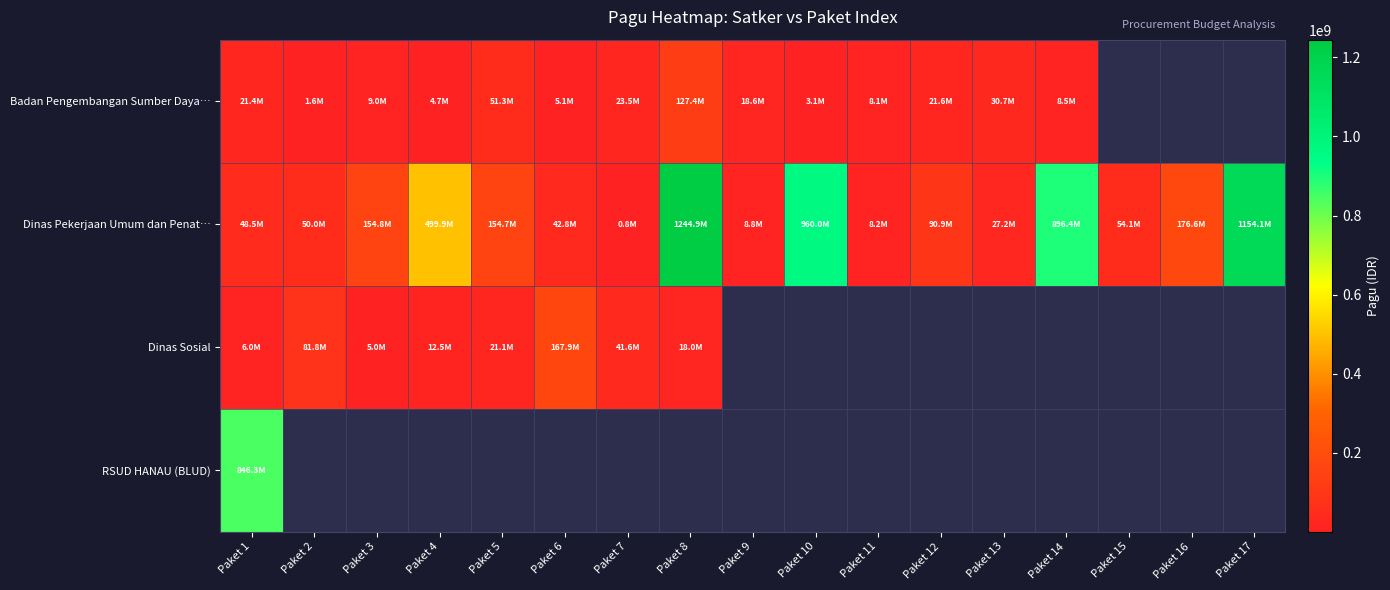

Which series has the largest total across all categories?

Dinas Pekerjaan Umum dan Penat…